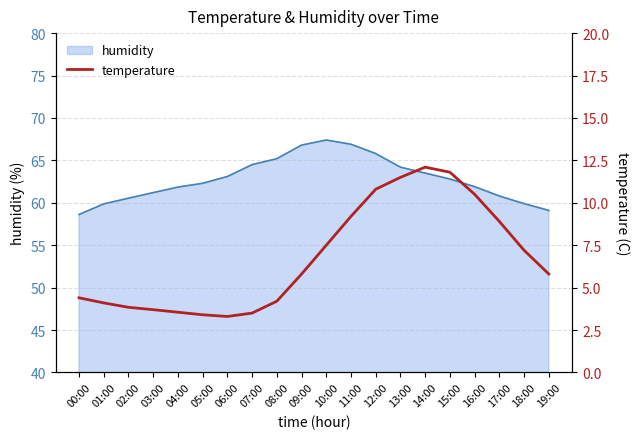

What is the difference between the second highest and minimum values?

8.5